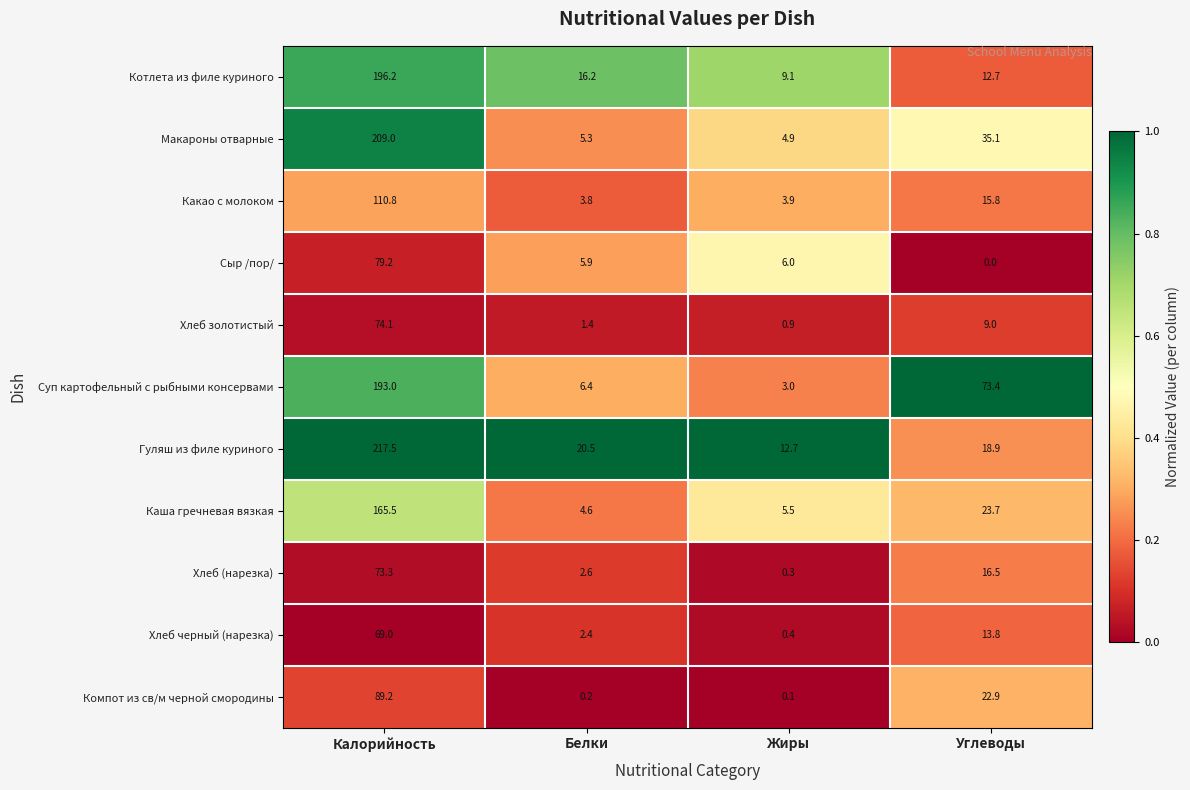

The value of Макароны отварные at Белки is 5.3. True or false?

True